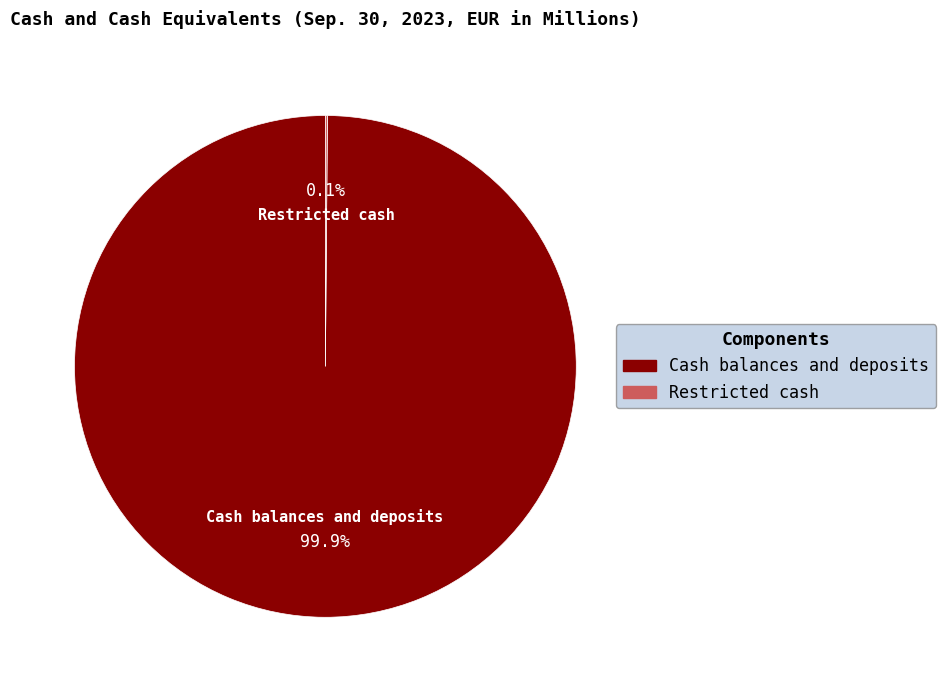

What percentage is the Cash balances and deposits slice, to the nearest percent?

100%